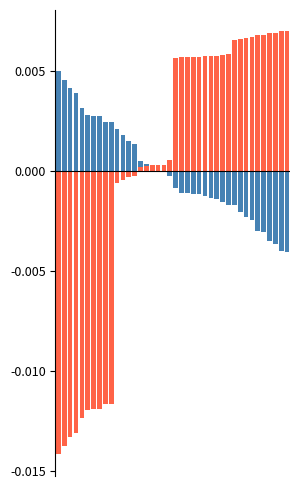

How many data points does each series have?

40